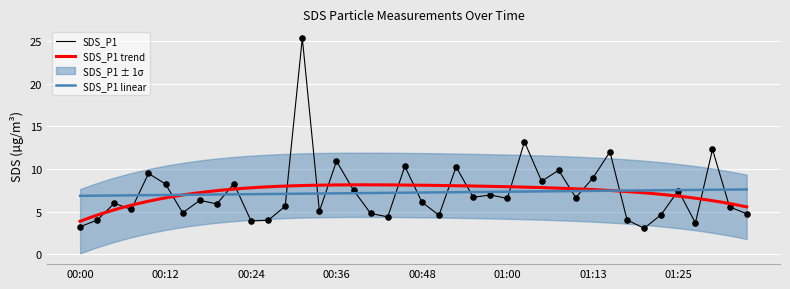

What is the ratio of the value at 00:58 to the value at 00:07?

1.3